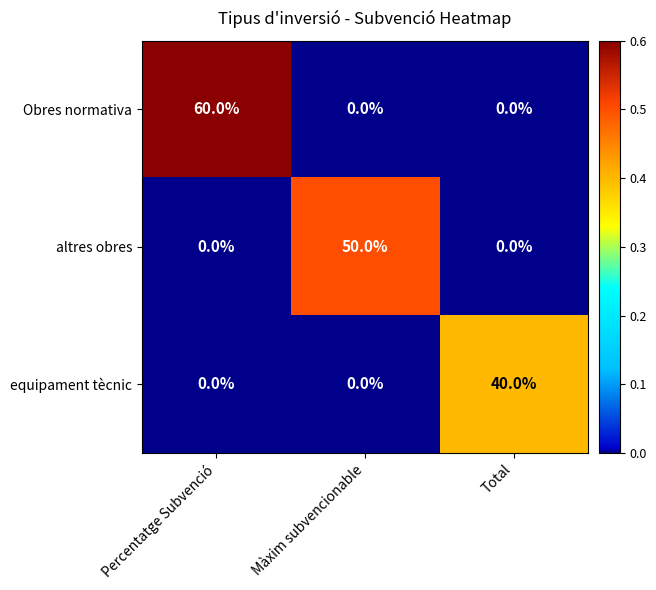

Which category has the highest value in the equipament tècnic series?

Total